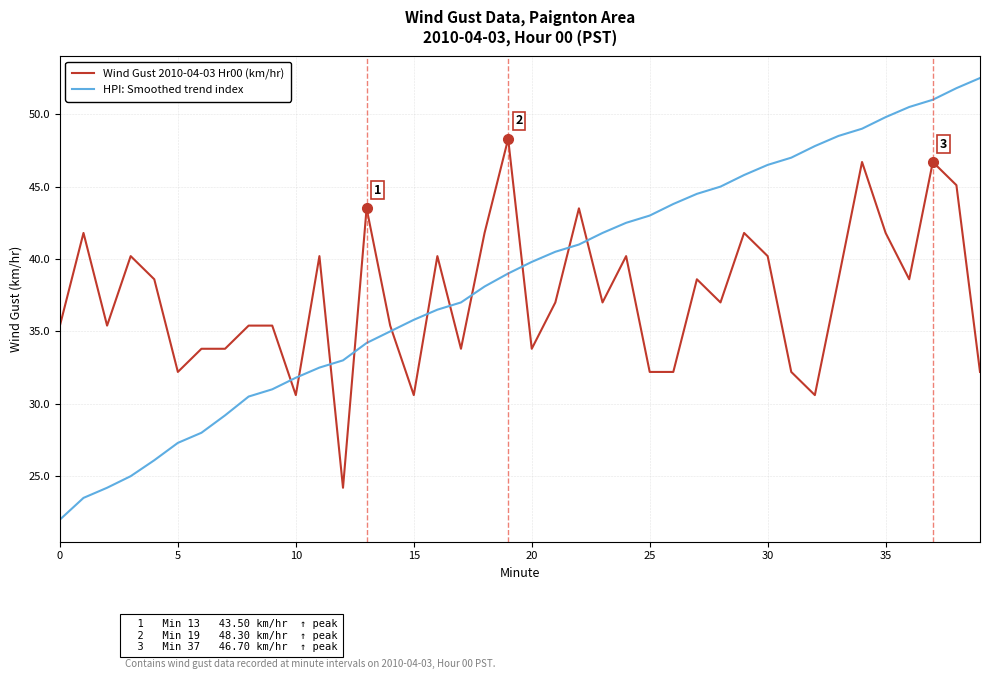

How many times do Wind Gust 2010-04-03 Hr00 (km/hr) and HPI: Smoothed trend index cross each other?

11